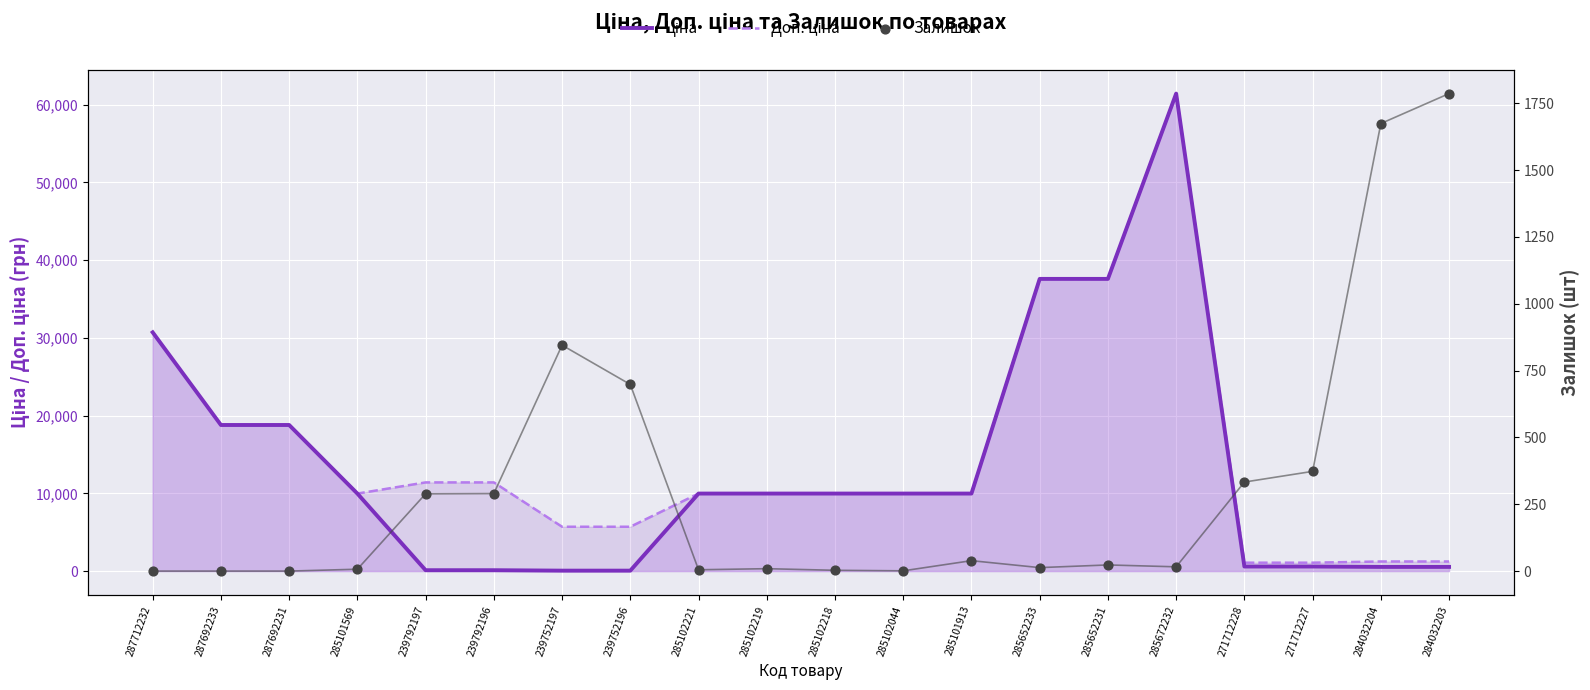

At how many categories does at least one series exceed 57782?

1